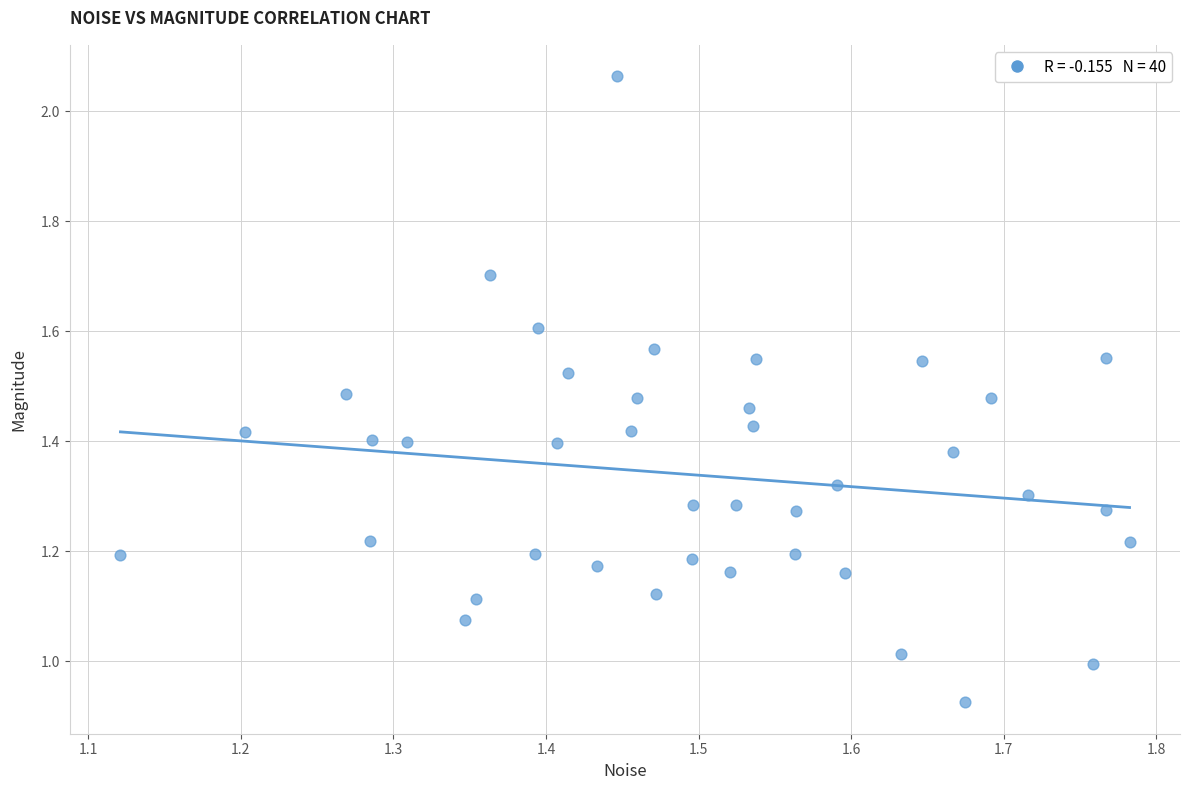

What is the range of X values (max minus min)?

0.7